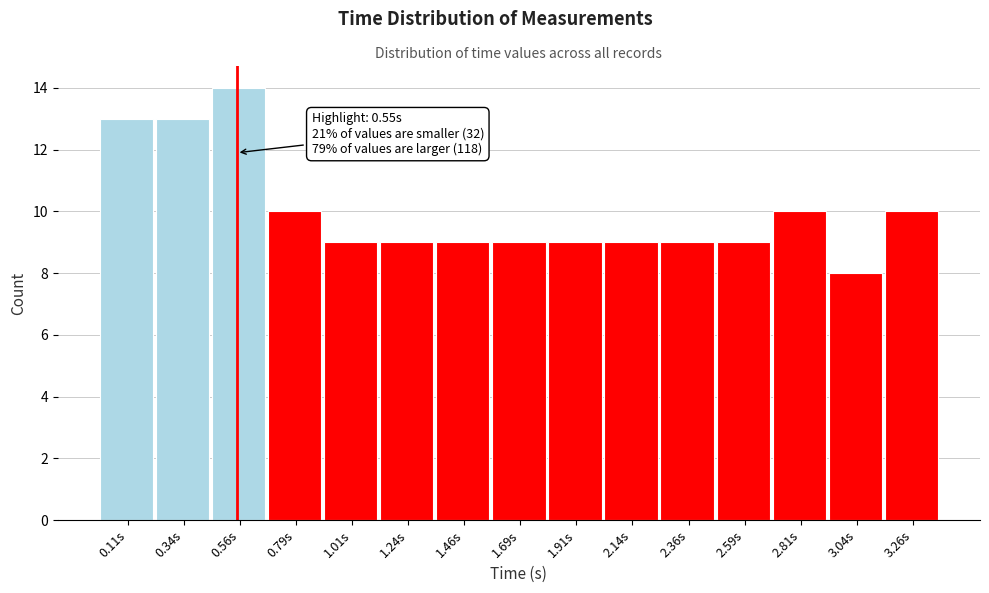

Which range on the x-axis has the tallest bar?

0.450 to 0.675